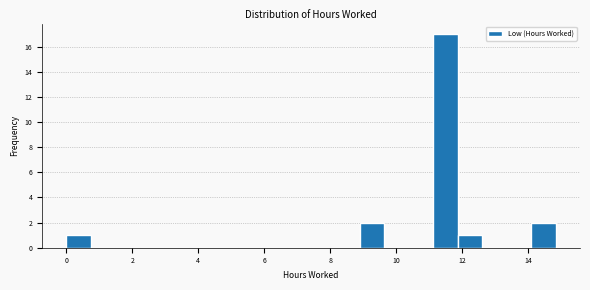

Around what value on the x-axis is the tallest bar? Give the approximate position of its centre, as read against the axis.

11.6